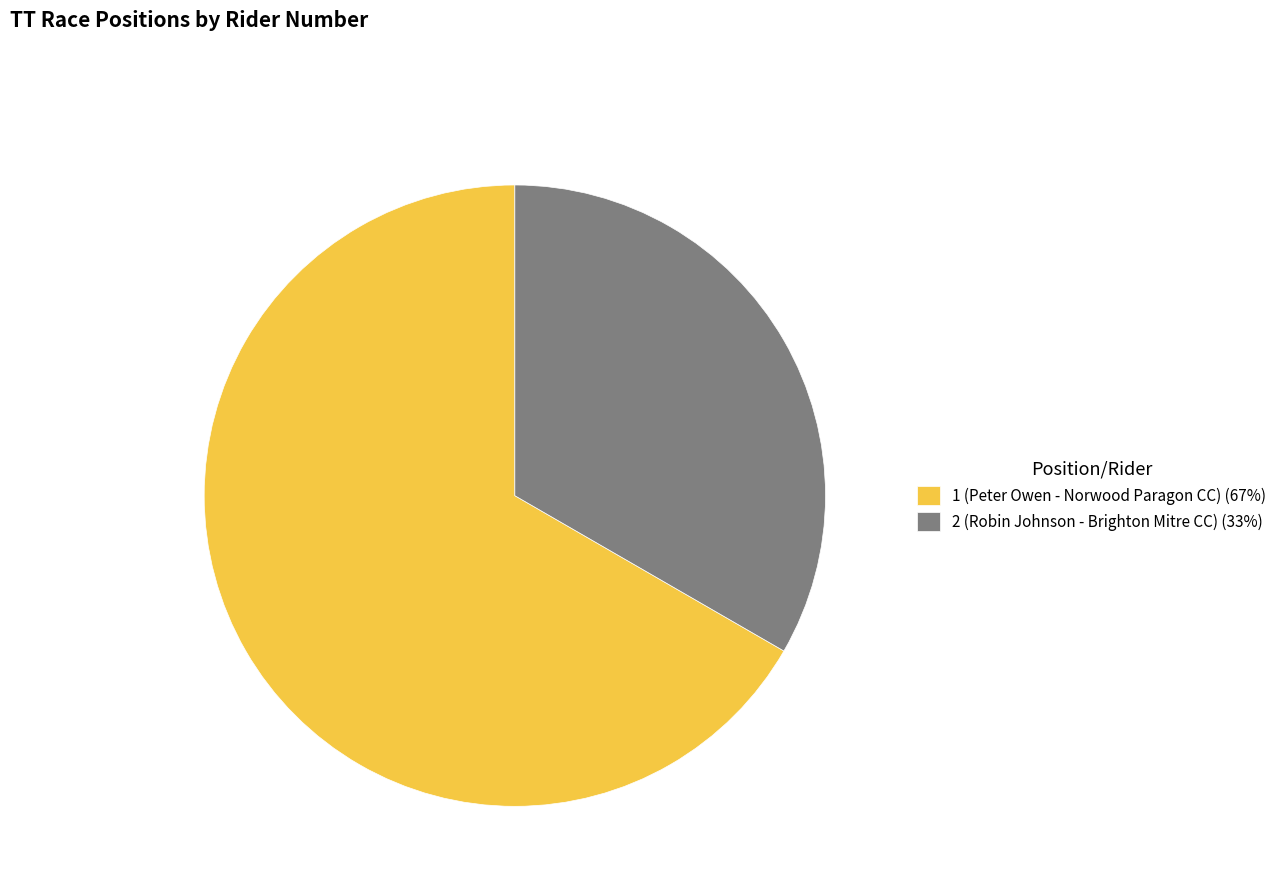

Does any single category account for the majority?

Yes